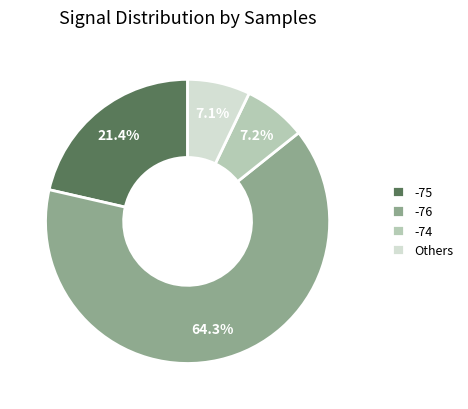

Which category has the biggest portion of the pie?

-76